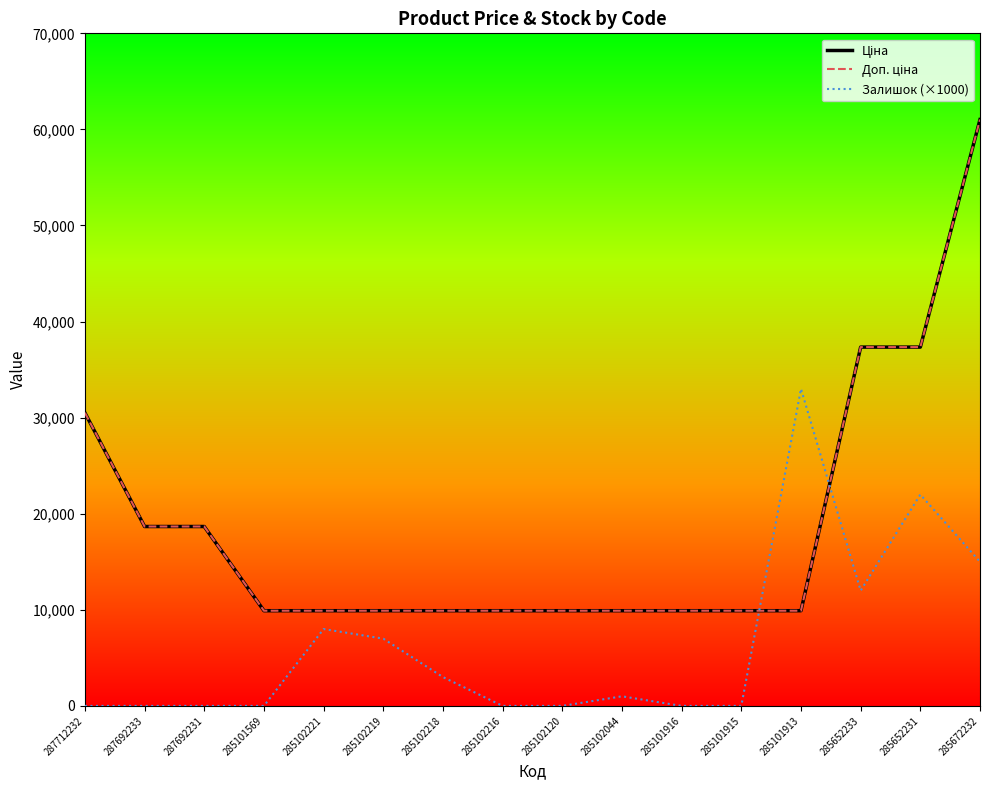

Is this an area chart (filled region under the line)?

No